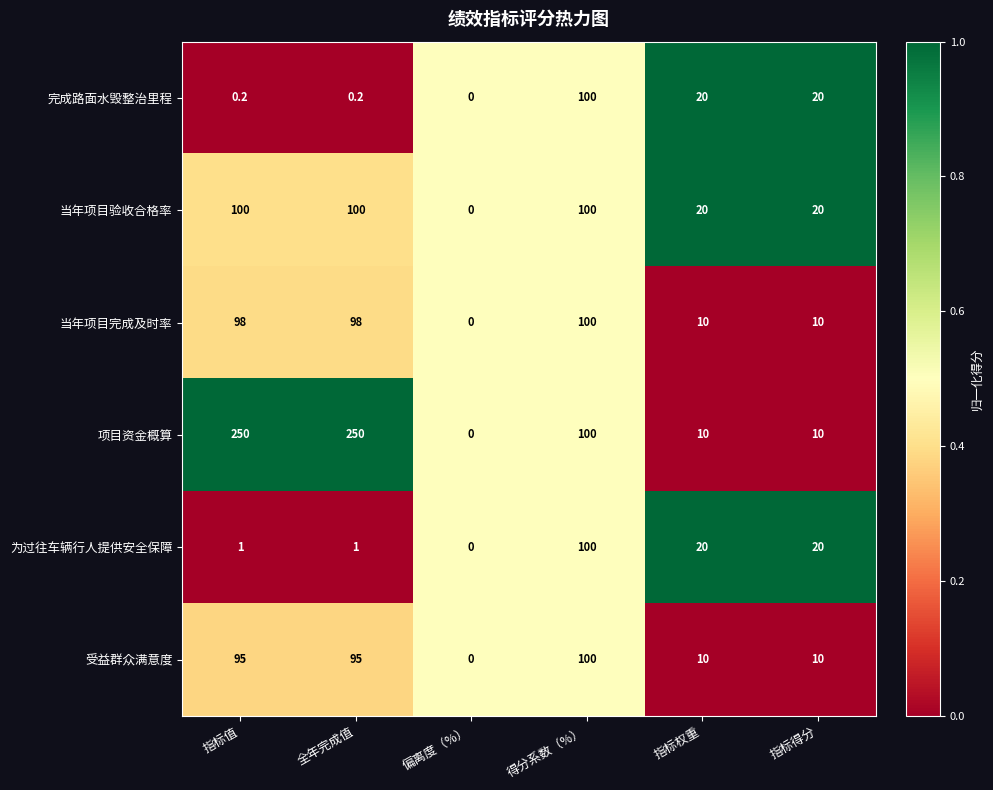

What is the sum of all 为过往车辆行人提供安全保障 values?

142.0